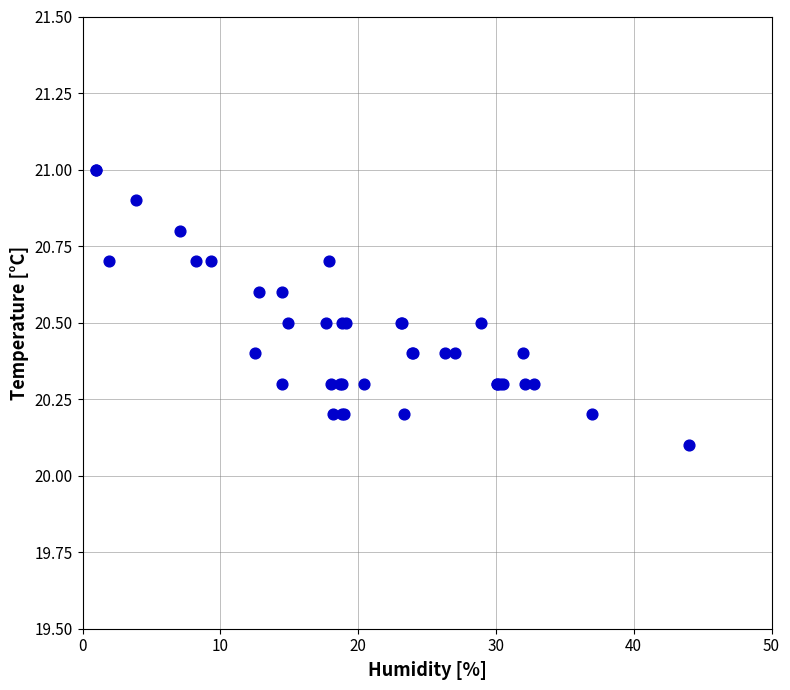

What Y value in the scatter plot is closest to 20?

20.1